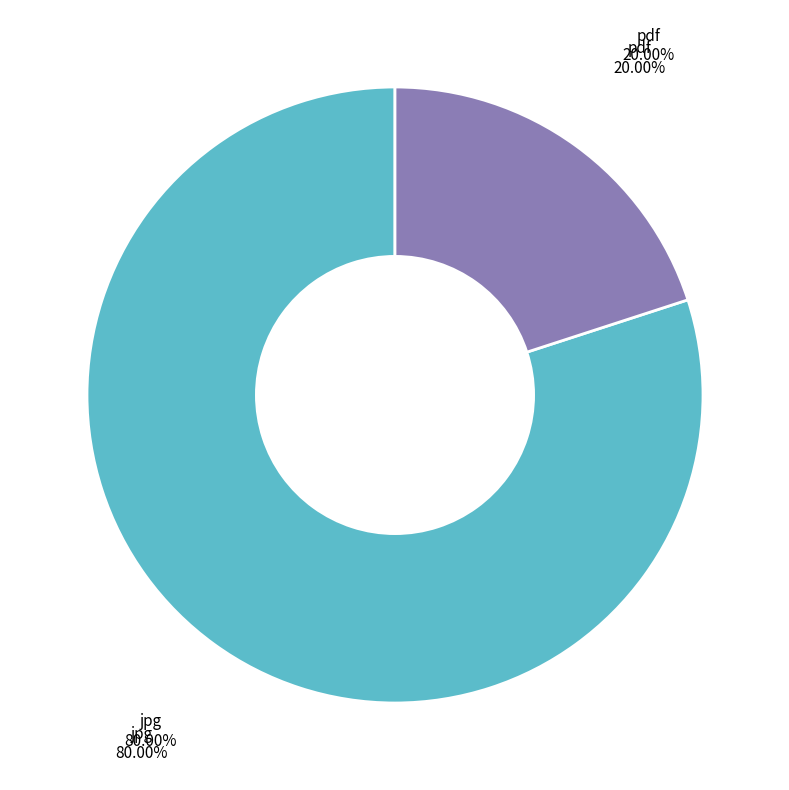

How many slices are in this pie chart?

2